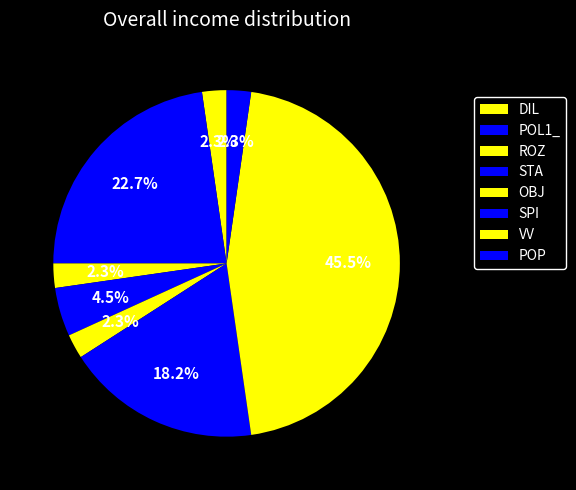

How many segments does this pie chart have?

8